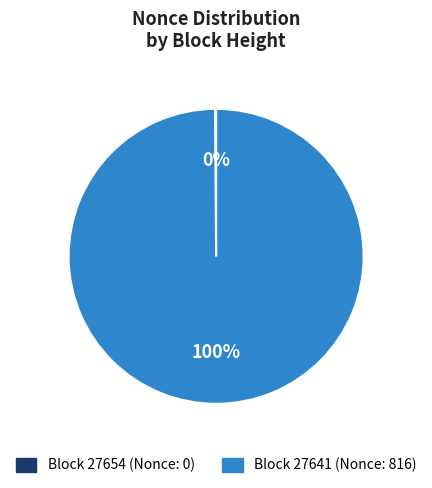

To the nearest percent, what is the difference between the largest and smallest slice percentages?

100%